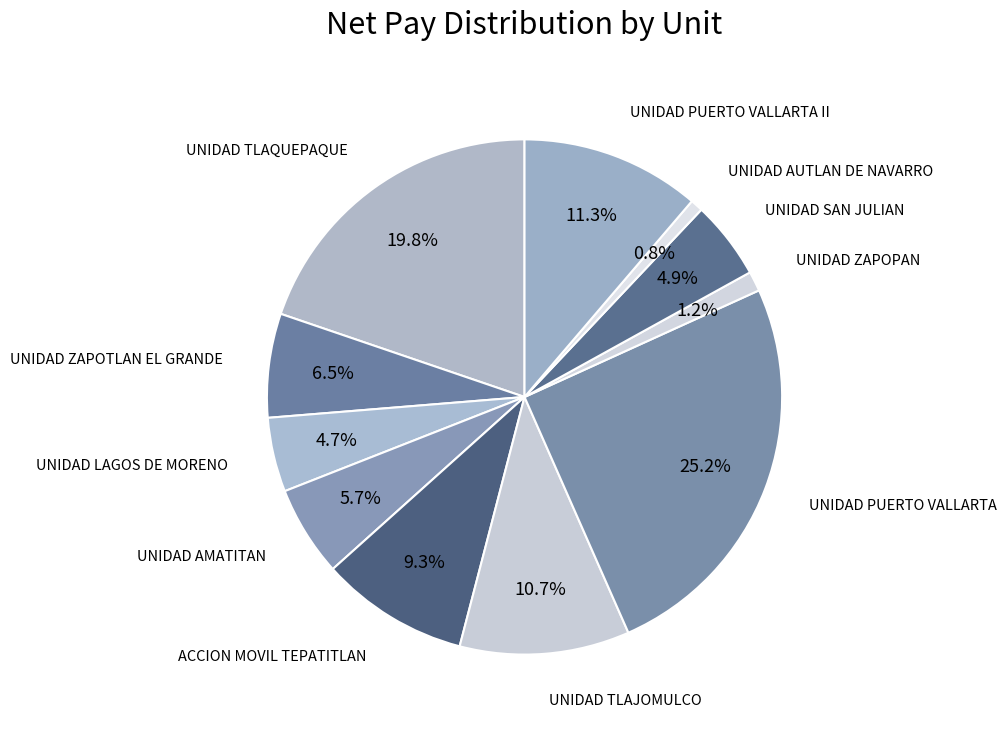

To the nearest percent, what portion does UNIDAD PUERTO VALLARTA represent?

25%